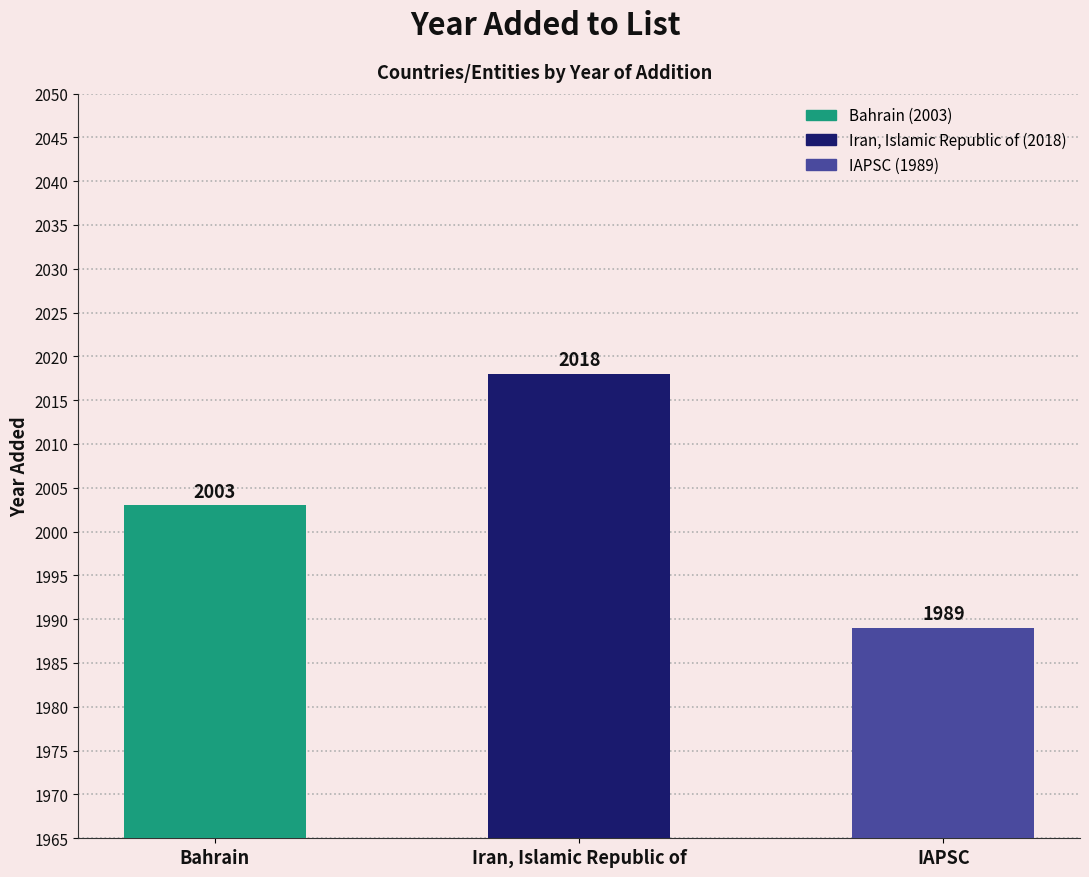

Is it true that the value at Bahrain is 2858?

False